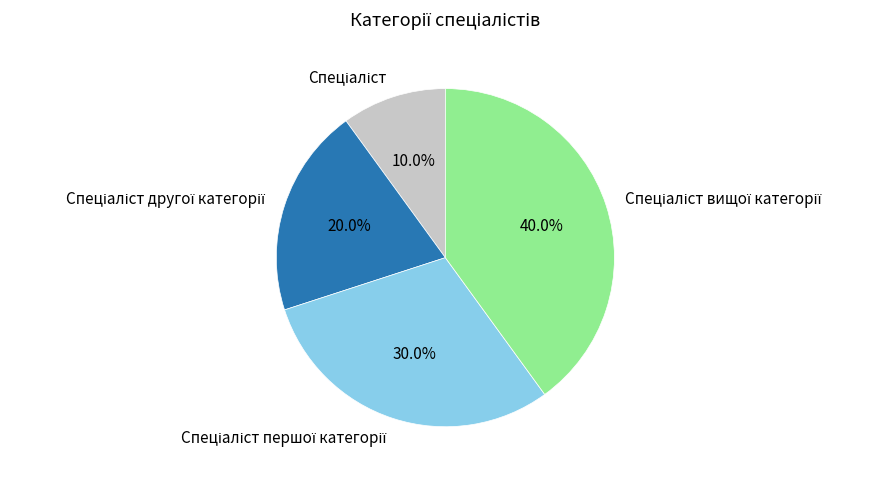

Does any single category account for the majority?

No